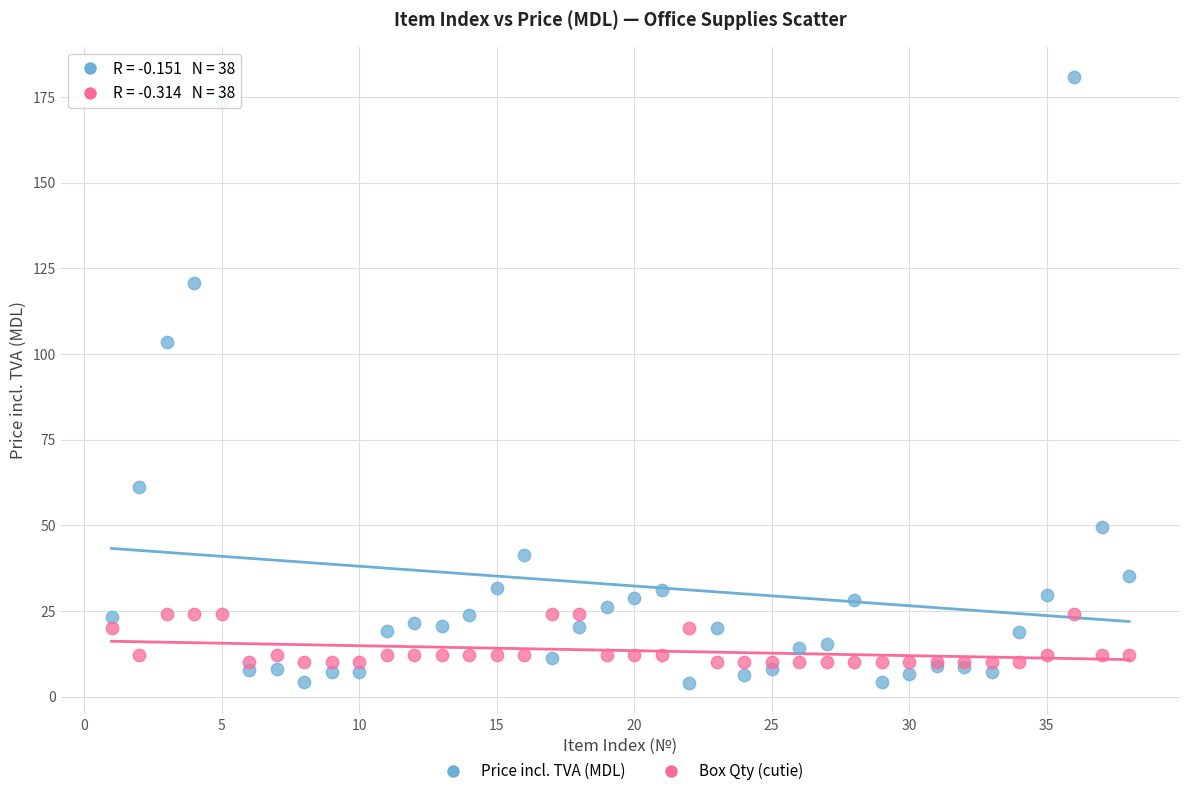

Across all series, what Y value is closest to 92?

103.5